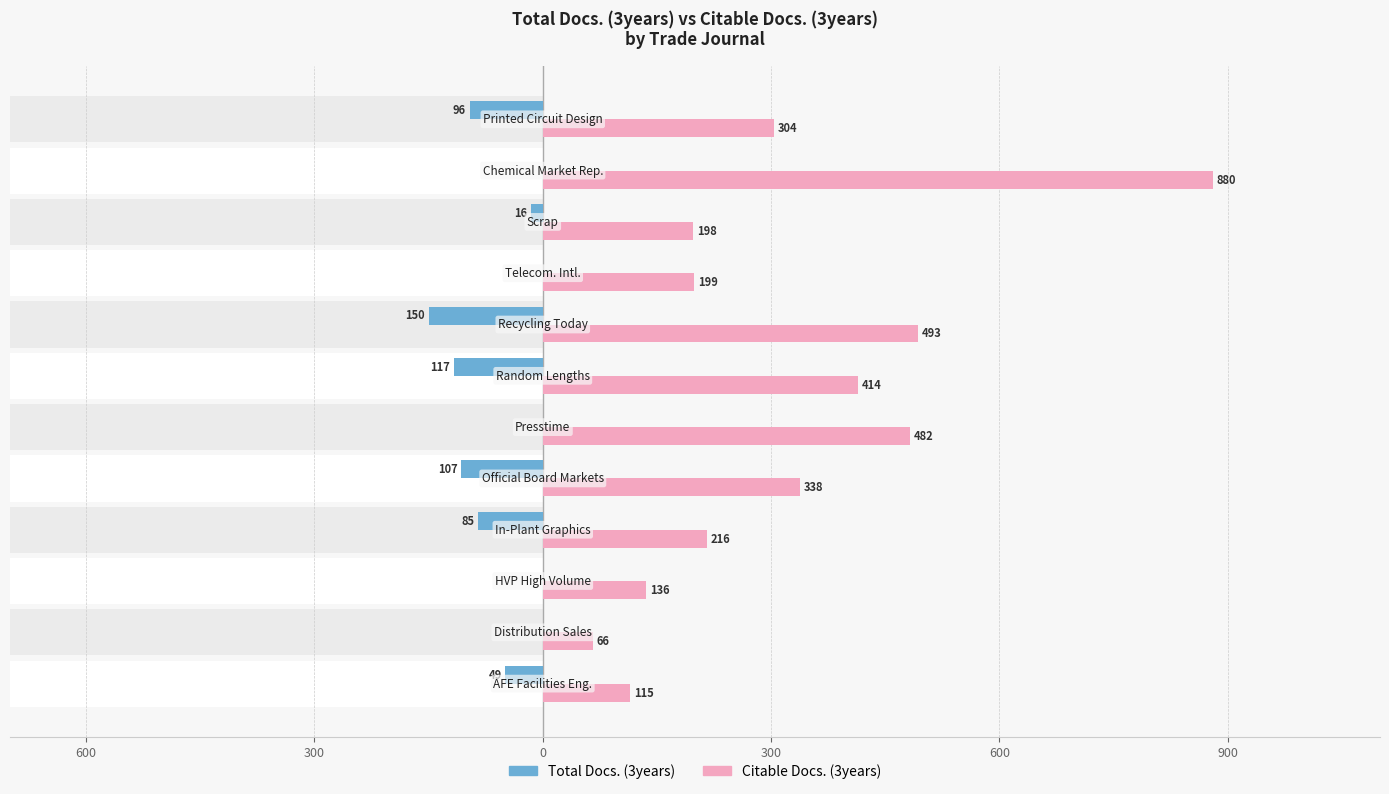

How many negative values does the Total Docs. (3years) series have?

7